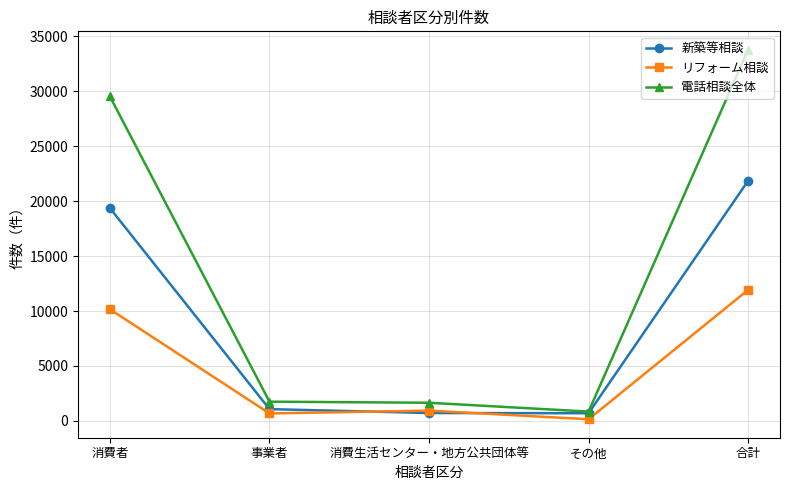

What is the label of the 5th point from the left?

合計